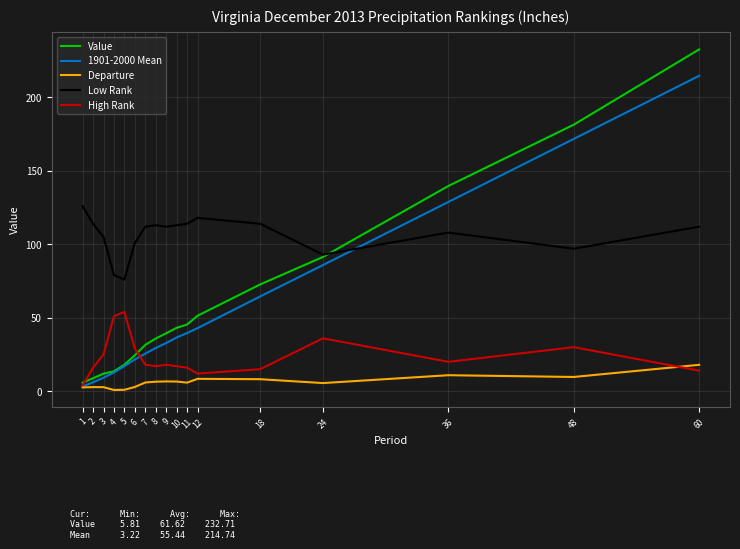

True or false: Departure has more than 1 points higher than both neighbors.

True